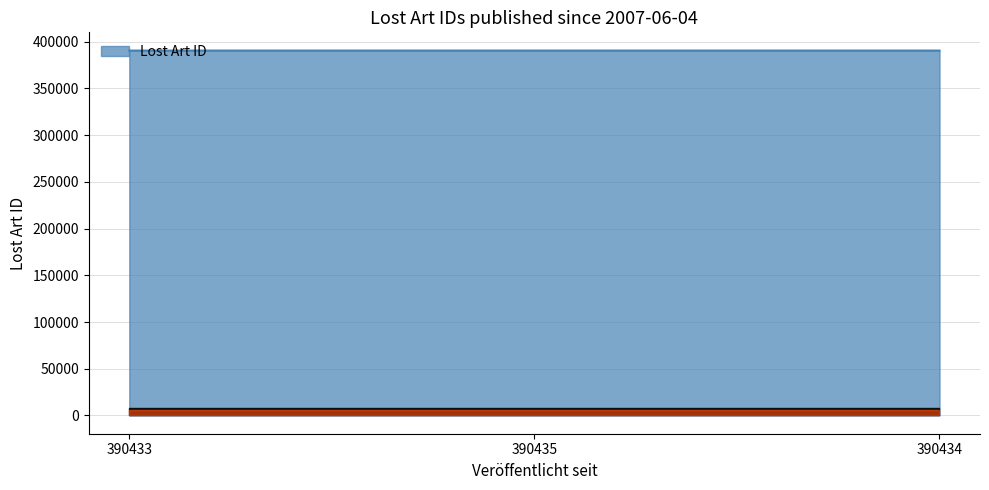

Is it true that the value at 390434 is 237896?

False